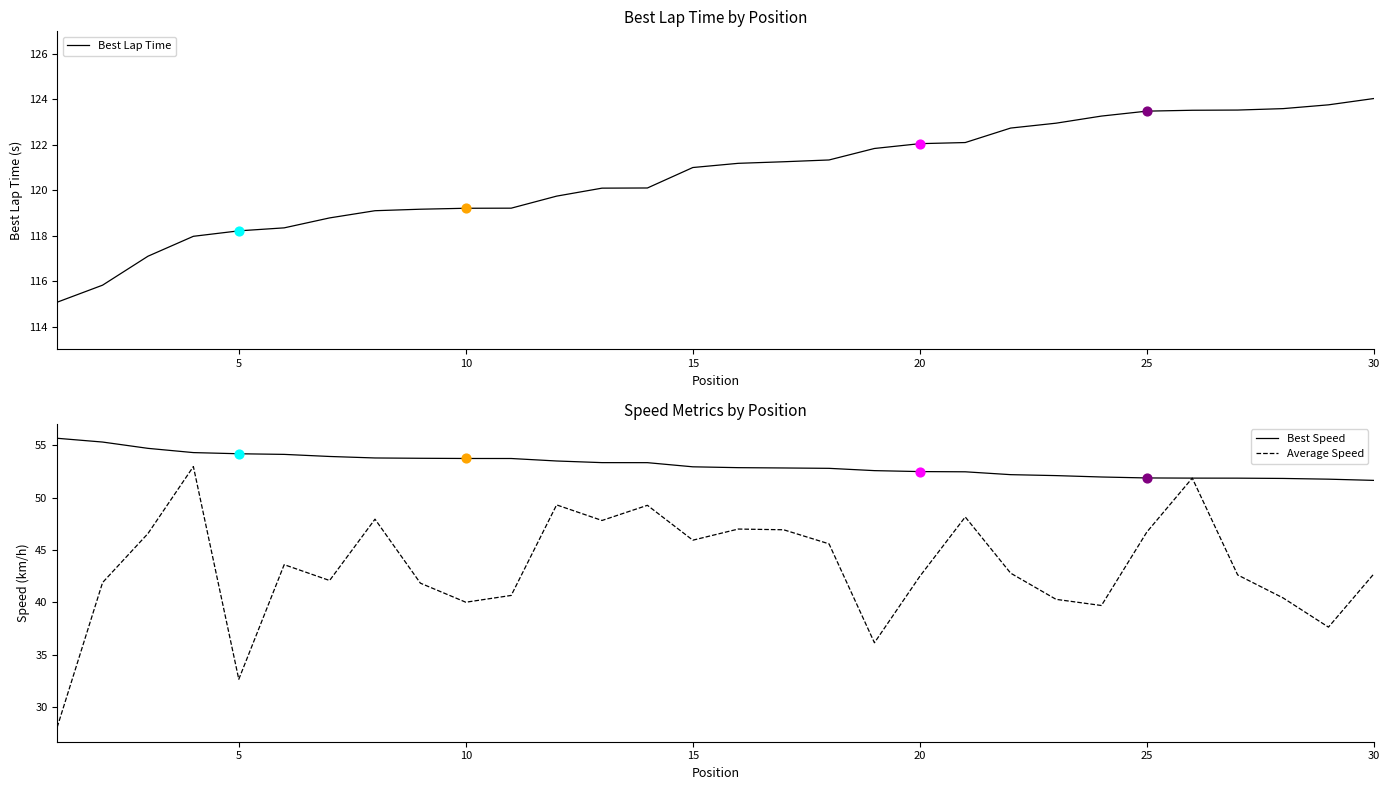

Which series has the largest total across all categories?

Best Lap Time